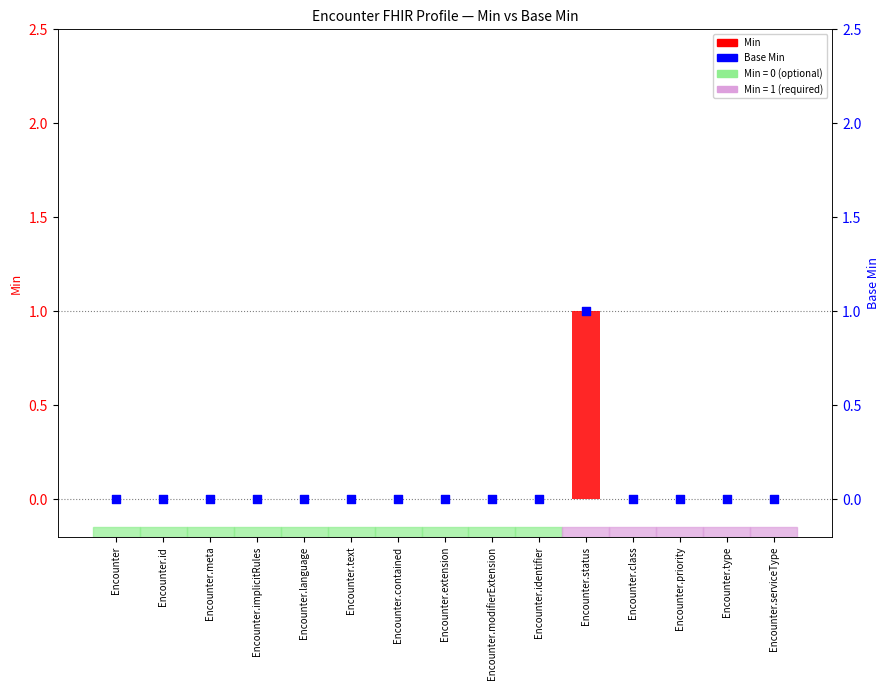

At how many categories does at least one series exceed 0?

1